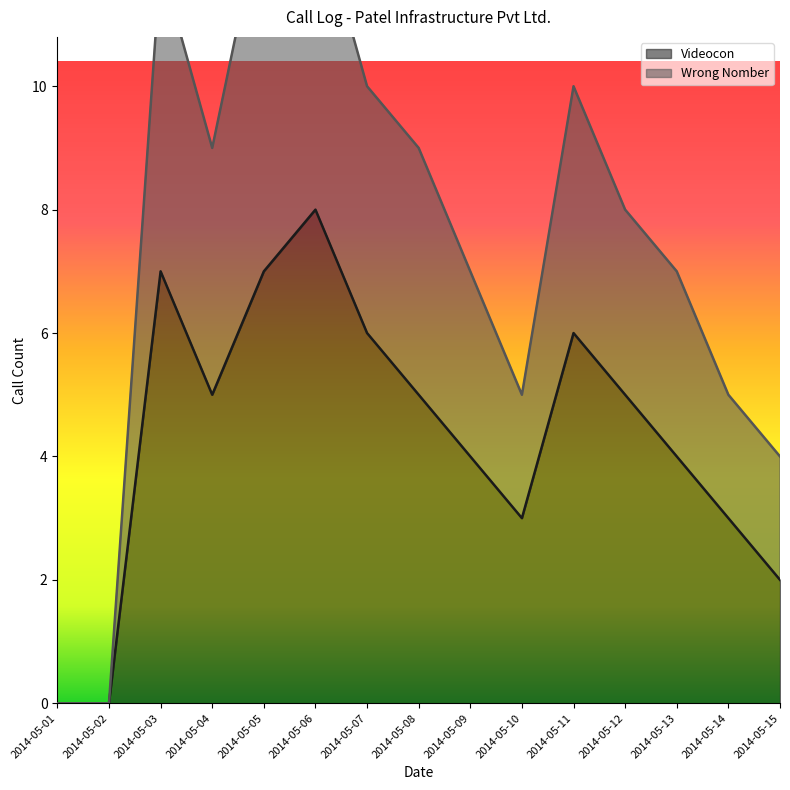

What is the value of the Videocon point at the 11th from the left?

6